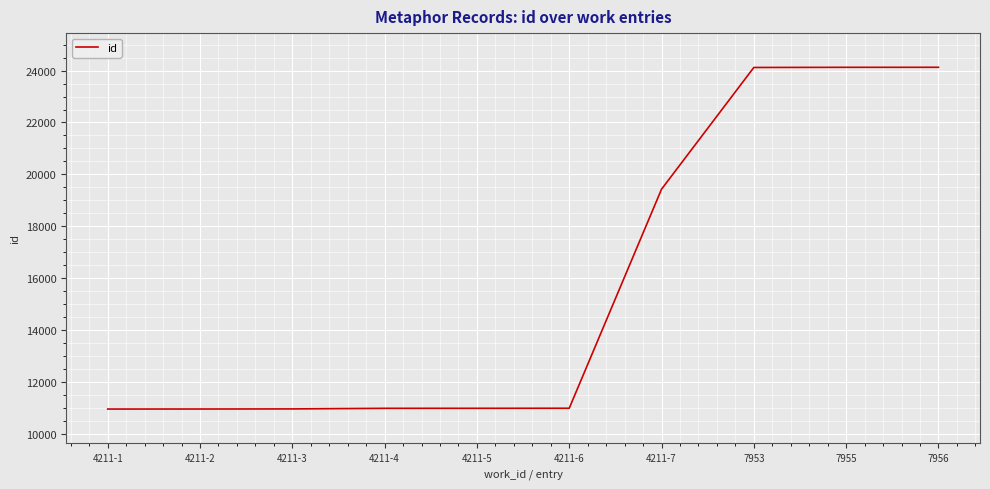

What position from the left is 4211-5?

5